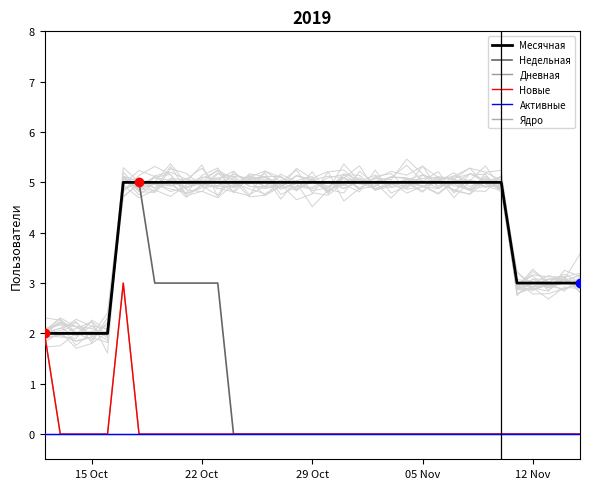

At how many categories does at least one series exceed 4?

25